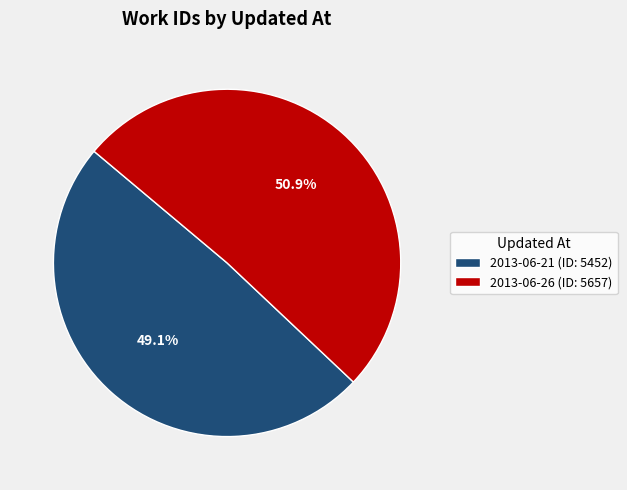

What portion of the pie excludes 2013-06-21 (ID: 5452)?

50.9%